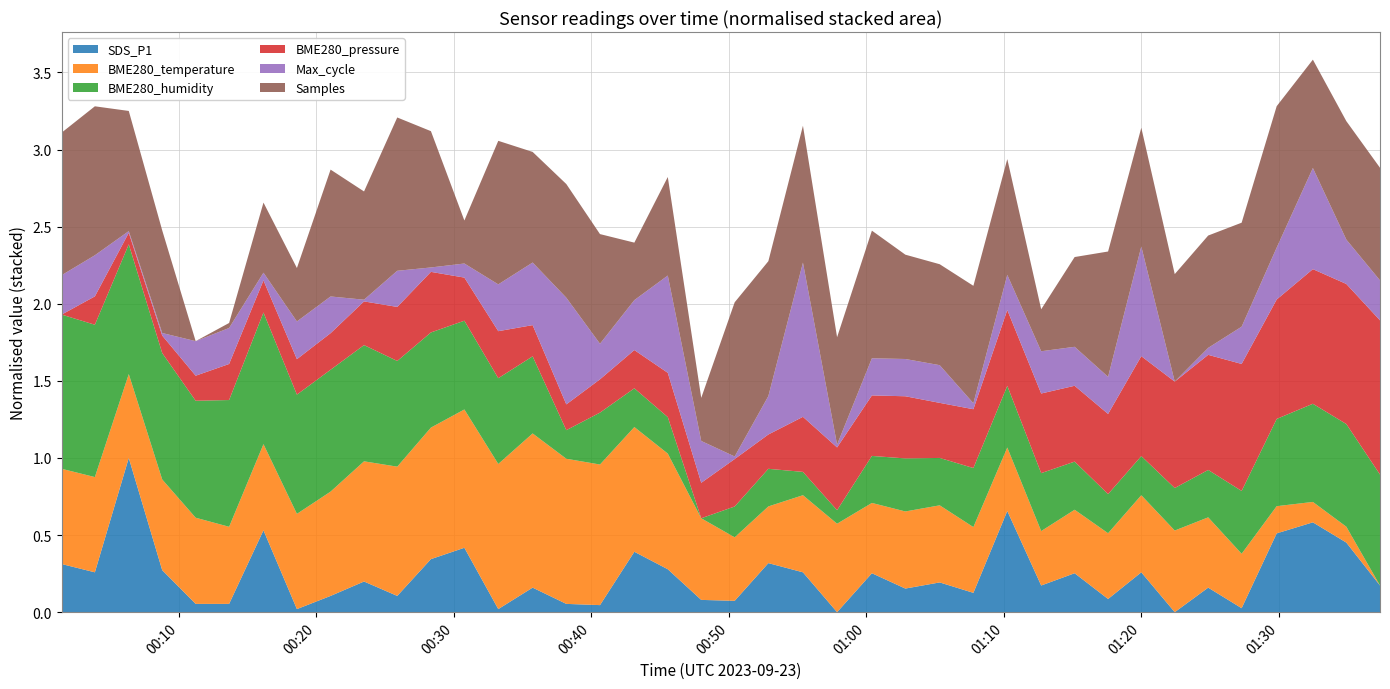

Reading left to right, list all the values displayed in this chart.

SDS_P1: 2023/09/23 00:01:28=2.7	2023/09/23 00:03:53=2.4	2023/09/23 00:06:21=6.1	2023/09/23 00:08:47=2.5	2023/09/23 00:11:13=1.4	2023/09/23 00:13:39=1.4	2023/09/23 00:16:09=3.8	2023/09/23 00:18:35=1.2	2023/09/23 00:21:02=1.6	2023/09/23 00:23:28=2.1	2023/09/23 00:25:53=1.6	2023/09/23 00:28:20=2.8	2023/09/23 00:30:46=3.2	2023/09/23 00:33:14=1.2	2023/09/23 00:35:44=1.9	2023/09/23 00:38:11=1.4	2023/09/23 00:40:38=1.3	2023/09/23 00:43:08=3.1	2023/09/23 00:45:34=2.5	2023/09/23 00:48:00=1.5	2023/09/23 00:50:26=1.5	2023/09/23 00:52:53=2.7	2023/09/23 00:55:24=2.4	2023/09/23 00:57:53=1.1	2023/09/23 01:00:25=2.4	2023/09/23 01:02:51=1.9	2023/09/23 01:05:21=2.1	2023/09/23 01:07:48=1.7	2023/09/23 01:10:16=4.4	2023/09/23 01:12:44=2.0	2023/09/23 01:15:10=2.4	2023/09/23 01:17:36=1.5	2023/09/23 01:20:01=2.4	2023/09/23 01:22:27=1.1	2023/09/23 01:24:53=1.9	2023/09/23 01:27:19=1.2	2023/09/23 01:29:52=3.7	2023/09/23 01:32:30=4.0	2023/09/23 01:34:56=3.4	2023/09/23 01:37:23=2.0
BME280_temperature: 2023/09/23 00:01:28=17.8	2023/09/23 00:03:53=17.8	2023/09/23 00:06:21=17.7	2023/09/23 00:08:47=17.8	2023/09/23 00:11:13=17.7	2023/09/23 00:13:39=17.7	2023/09/23 00:16:09=17.7	2023/09/23 00:18:35=17.8	2023/09/23 00:21:02=17.8	2023/09/23 00:23:28=17.9	2023/09/23 00:25:53=17.9	2023/09/23 00:28:20=17.9	2023/09/23 00:30:46=18.0	2023/09/23 00:33:14=18.0	2023/09/23 00:35:44=18.0	2023/09/23 00:38:11=18.0	2023/09/23 00:40:38=18.0	2023/09/23 00:43:08=17.9	2023/09/23 00:45:34=17.9	2023/09/23 00:48:00=17.7	2023/09/23 00:50:26=17.6	2023/09/23 00:52:53=17.6	2023/09/23 00:55:24=17.7	2023/09/23 00:57:53=17.7	2023/09/23 01:00:25=17.7	2023/09/23 01:02:51=17.7	2023/09/23 01:05:21=17.7	2023/09/23 01:07:48=17.6	2023/09/23 01:10:16=17.6	2023/09/23 01:12:44=17.6	2023/09/23 01:15:10=17.6	2023/09/23 01:17:36=17.6	2023/09/23 01:20:01=17.7	2023/09/23 01:22:27=17.7	2023/09/23 01:24:53=17.7	2023/09/23 01:27:19=17.6	2023/09/23 01:29:52=17.5	2023/09/23 01:32:30=17.4	2023/09/23 01:34:56=17.4	2023/09/23 01:37:23=17.4
BME280_humidity: 2023/09/23 00:01:28=57.7	2023/09/23 00:03:53=57.7	2023/09/23 00:06:21=57.1	2023/09/23 00:08:47=57.0	2023/09/23 00:11:13=56.7	2023/09/23 00:13:39=57.0	2023/09/23 00:16:09=57.1	2023/09/23 00:18:35=56.8	2023/09/23 00:21:02=56.9	2023/09/23 00:23:28=56.7	2023/09/23 00:25:53=56.4	2023/09/23 00:28:20=56.1	2023/09/23 00:30:46=56.0	2023/09/23 00:33:14=55.9	2023/09/23 00:35:44=55.7	2023/09/23 00:38:11=54.4	2023/09/23 00:40:38=55.0	2023/09/23 00:43:08=54.6	2023/09/23 00:45:34=54.6	2023/09/23 00:48:00=53.6	2023/09/23 00:50:26=54.4	2023/09/23 00:52:53=54.6	2023/09/23 00:55:24=54.2	2023/09/23 00:57:53=54.0	2023/09/23 01:00:25=54.9	2023/09/23 01:02:51=55.0	2023/09/23 01:05:21=54.9	2023/09/23 01:07:48=55.2	2023/09/23 01:10:16=55.2	2023/09/23 01:12:44=55.1	2023/09/23 01:15:10=54.9	2023/09/23 01:17:36=54.6	2023/09/23 01:20:01=54.6	2023/09/23 01:22:27=54.7	2023/09/23 01:24:53=54.9	2023/09/23 01:27:19=55.3	2023/09/23 01:29:52=55.9	2023/09/23 01:32:30=56.2	2023/09/23 01:34:56=56.3	2023/09/23 01:37:23=56.6
BME280_pressure: 2023/09/23 00:01:28=97000.3	2023/09/23 00:03:53=97010.9	2023/09/23 00:06:21=97004.6	2023/09/23 00:08:47=97006.9	2023/09/23 00:11:13=97009.7	2023/09/23 00:13:39=97013.8	2023/09/23 00:16:09=97012.3	2023/09/23 00:18:35=97013.6	2023/09/23 00:21:02=97014.0	2023/09/23 00:23:28=97016.7	2023/09/23 00:25:53=97020.5	2023/09/23 00:28:20=97023.0	2023/09/23 00:30:46=97016.4	2023/09/23 00:33:14=97017.9	2023/09/23 00:35:44=97012.0	2023/09/23 00:38:11=97010.0	2023/09/23 00:40:38=97012.8	2023/09/23 00:43:08=97014.6	2023/09/23 00:45:34=97016.9	2023/09/23 00:48:00=97013.6	2023/09/23 00:50:26=97018.1	2023/09/23 00:52:53=97013.2	2023/09/23 00:55:24=97020.9	2023/09/23 00:57:53=97023.8	2023/09/23 01:00:25=97022.9	2023/09/23 01:02:51=97023.6	2023/09/23 01:05:21=97020.9	2023/09/23 01:07:48=97022.3	2023/09/23 01:10:16=97028.7	2023/09/23 01:12:44=97030.1	2023/09/23 01:15:10=97028.7	2023/09/23 01:17:36=97030.3	2023/09/23 01:20:01=97037.7	2023/09/23 01:22:27=97040.1	2023/09/23 01:24:53=97043.3	2023/09/23 01:27:19=97047.8	2023/09/23 01:29:52=97044.9	2023/09/23 01:32:30=97050.6	2023/09/23 01:34:56=97052.7	2023/09/23 01:37:23=97057.9
Max_cycle: 2023/09/23 00:01:28=20461.0	2023/09/23 00:03:53=20473.0	2023/09/23 00:06:21=20196.0	2023/09/23 00:08:47=20202.0	2023/09/23 00:11:13=20427.0	2023/09/23 00:13:39=20437.0	2023/09/23 00:16:09=20238.0	2023/09/23 00:18:35=20449.0	2023/09/23 00:21:02=20442.0	2023/09/23 00:23:28=20196.0	2023/09/23 00:25:53=20438.0	2023/09/23 00:28:20=20215.0	2023/09/23 00:30:46=20283.0	2023/09/23 00:33:14=20513.0	2023/09/23 00:35:44=20624.0	2023/09/23 00:38:11=20934.0	2023/09/23 00:40:38=20434.0	2023/09/23 00:43:08=20535.0	2023/09/23 00:45:34=20868.0	2023/09/23 00:48:00=20478.0	2023/09/23 00:50:26=20202.0	2023/09/23 00:52:53=20454.0	2023/09/23 00:55:24=21268.0	2023/09/23 00:57:53=20204.0	2023/09/23 01:00:25=20445.0	2023/09/23 01:02:51=20446.0	2023/09/23 01:05:21=20449.0	2023/09/23 01:07:48=20226.0	2023/09/23 01:10:16=20431.0	2023/09/23 01:12:44=20481.0	2023/09/23 01:15:10=20458.0	2023/09/23 01:17:36=20445.0	2023/09/23 01:20:01=20955.0	2023/09/23 01:22:27=20184.0	2023/09/23 01:24:53=20233.0	2023/09/23 01:27:19=20446.0	2023/09/23 01:29:52=20549.0	2023/09/23 01:32:30=20895.0	2023/09/23 01:34:56=20496.0	2023/09/23 01:37:23=20465.0
Samples: 2023/09/23 00:01:28=5039684.0	2023/09/23 00:03:53=5041476.0	2023/09/23 00:06:21=5033419.0	2023/09/23 00:08:47=5028509.0	2023/09/23 00:11:13=4999789.0	2023/09/23 00:13:39=5001193.0	2023/09/23 00:16:09=5019411.0	2023/09/23 00:18:35=5014745.0	2023/09/23 00:21:02=5035293.0	2023/09/23 00:23:28=5030087.0	2023/09/23 00:25:53=5042697.0	2023/09/23 00:28:20=5037933.0	2023/09/23 00:30:46=5011825.0	2023/09/23 00:33:14=5039963.0	2023/09/23 00:35:44=5030744.0	2023/09/23 00:38:11=5031598.0	2023/09/23 00:40:38=5030479.0	2023/09/23 00:43:08=5015880.0	2023/09/23 00:45:34=5027366.0	2023/09/23 00:48:00=5011853.0	2023/09/23 00:50:26=5042945.0	2023/09/23 00:52:53=5037541.0	2023/09/23 00:55:24=5038105.0	2023/09/23 00:57:53=5029837.0	2023/09/23 01:00:25=5035513.0	2023/09/23 01:02:51=5028986.0	2023/09/23 01:05:21=5028040.0	2023/09/23 01:07:48=5032656.0	2023/09/23 01:10:16=5032195.0	2023/09/23 01:12:44=5011535.0	2023/09/23 01:15:10=5024909.0	2023/09/23 01:17:36=5034860.0	2023/09/23 01:20:01=5033026.0	2023/09/23 01:22:27=5029879.0	2023/09/23 01:24:53=5031225.0	2023/09/23 01:27:19=5028888.0	2023/09/23 01:29:52=5039362.0	2023/09/23 01:32:30=5030112.0	2023/09/23 01:34:56=5032937.0	2023/09/23 01:37:23=5031302.0